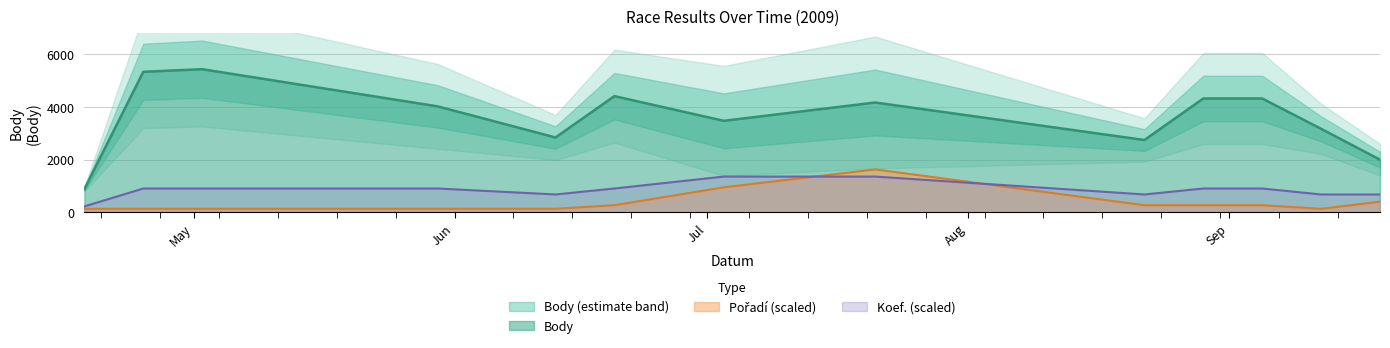

At which label does Body reach its peak?

2009-05-02